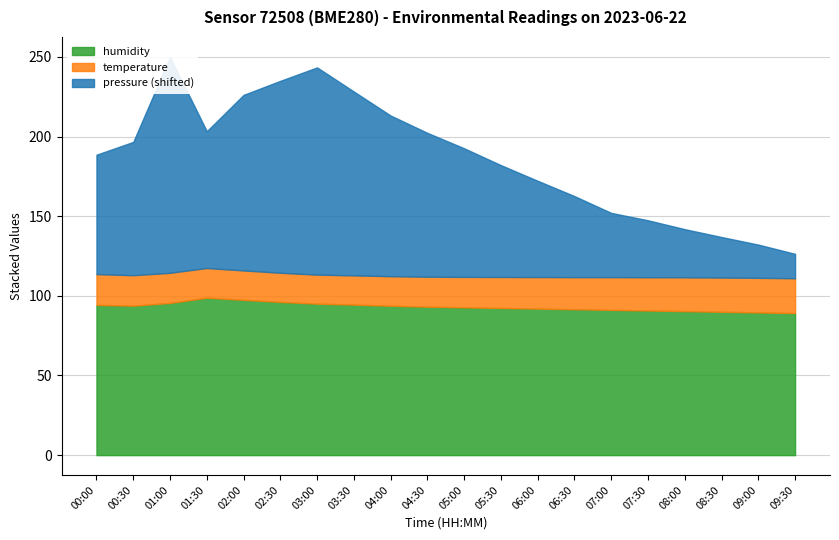

What position from the left is 01:00?

3